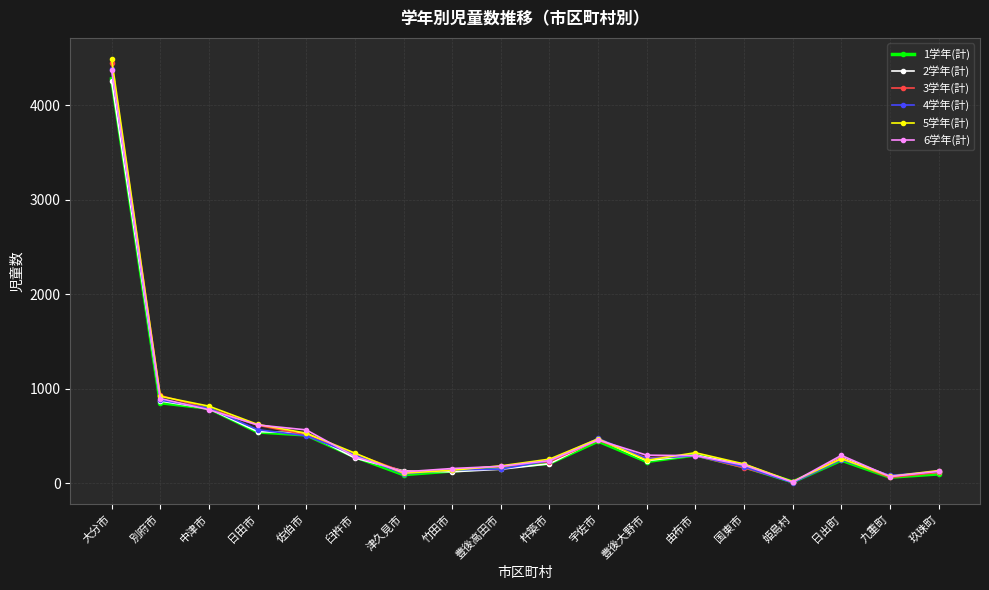

At which label is 4学年(計) closest to 2192?

別府市